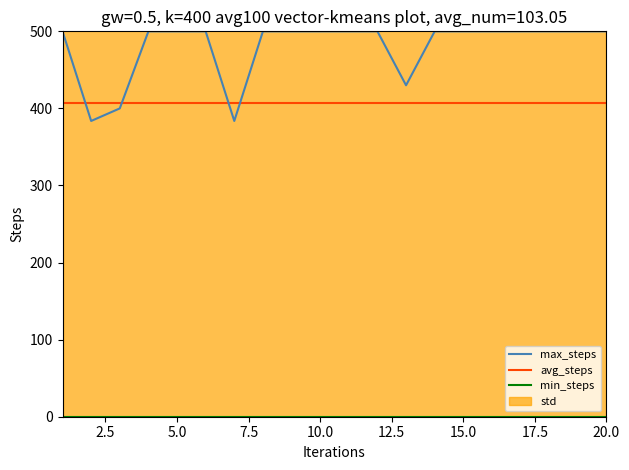

True or false: avg_steps has more than 1 interior local peaks.

False